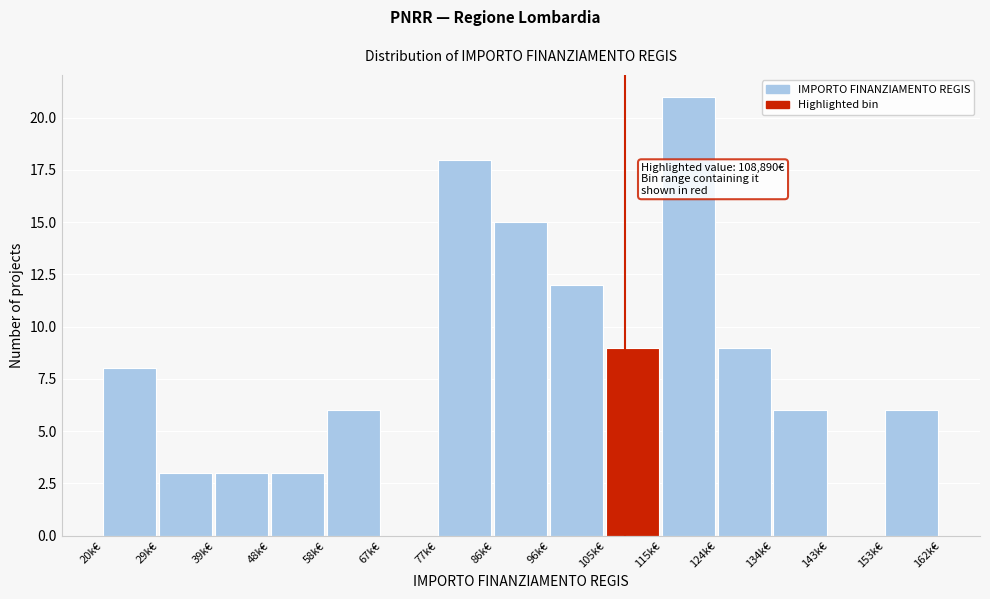

Reading left to right, list all the values displayed in this chart.

20k€=8	29k€=3	39k€=3	48k€=3	58k€=6	67k€=0	77k€=18	86k€=15	96k€=12	105k€=9	115k€=21	124k€=9	134k€=6	143k€=0	153k€=6